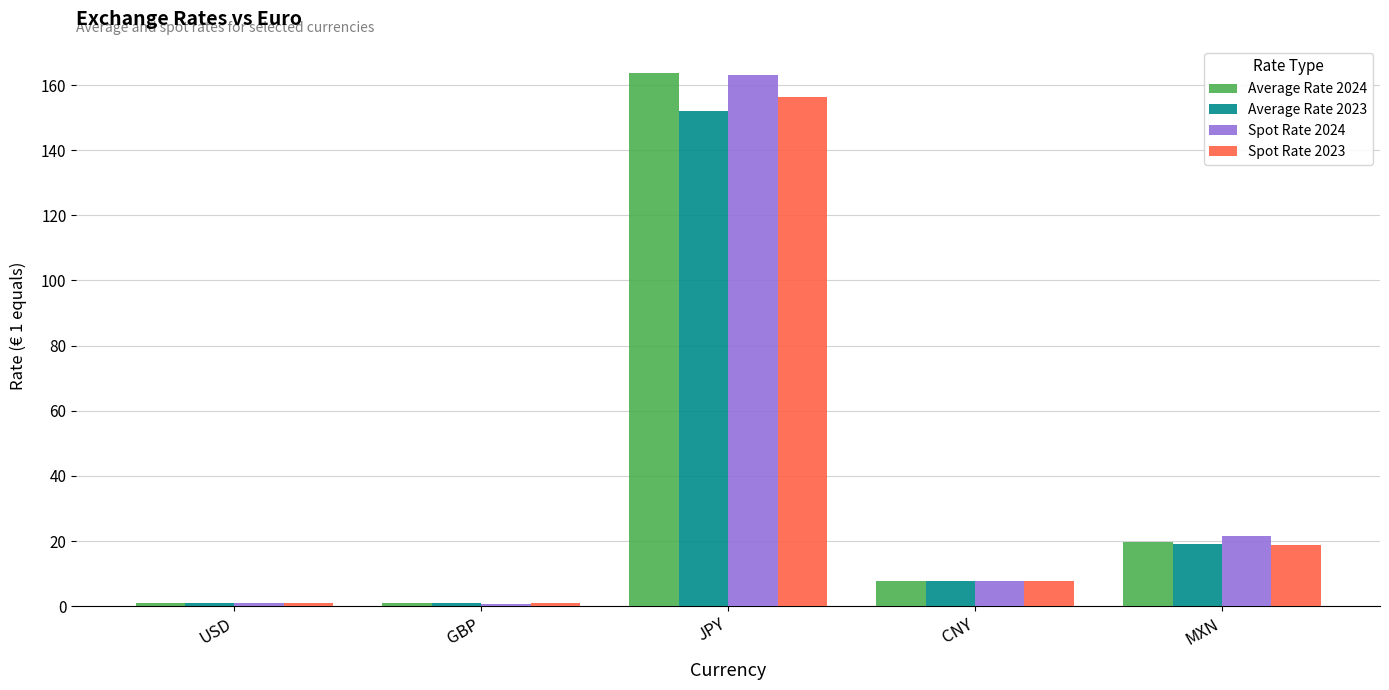

The value of Spot Rate 2024 at JPY is 61.1. True or false?

False